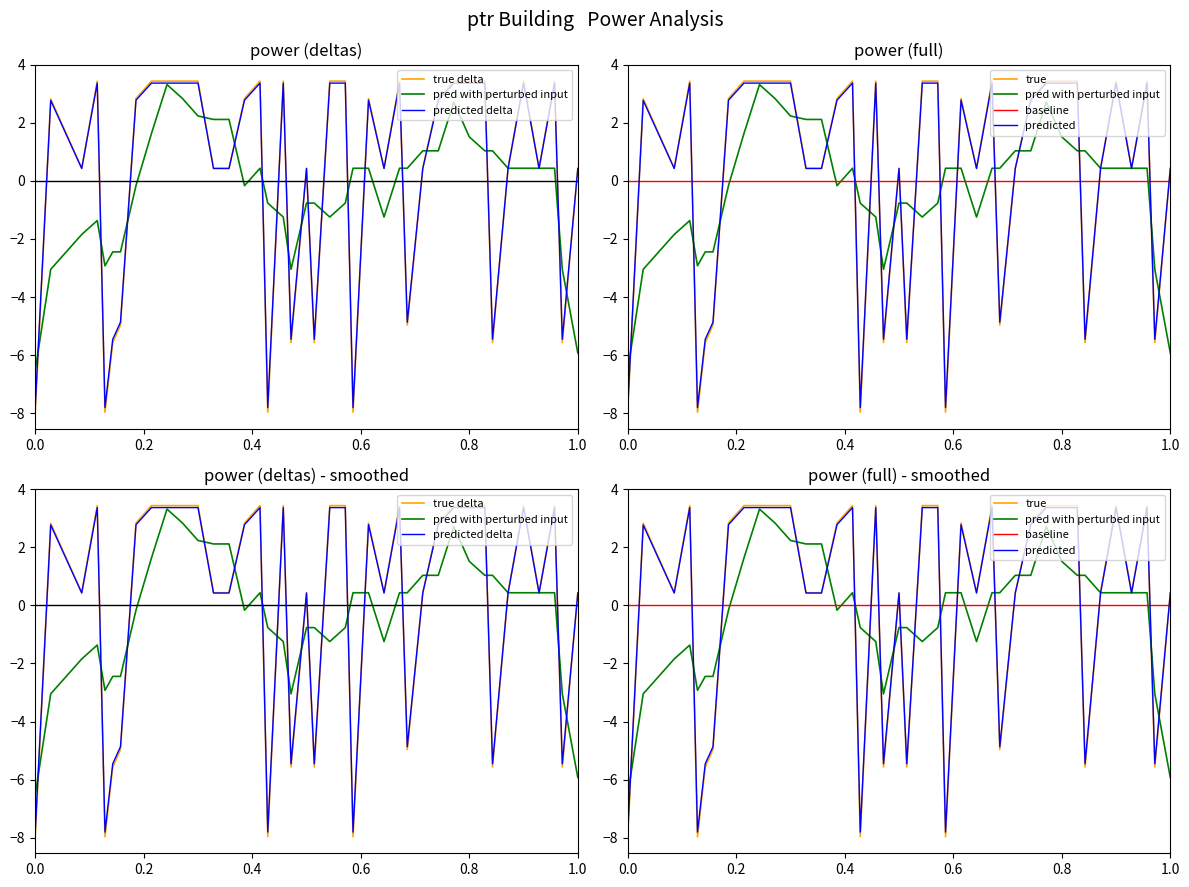

True or false: predicted delta and pred with perturbed input cross at least once.

True